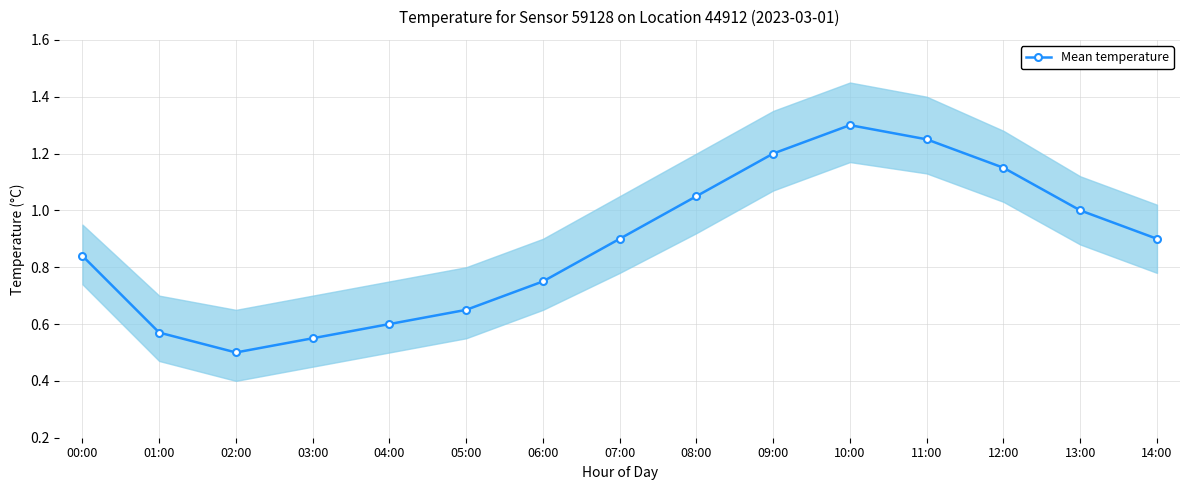

What is the sum of all values?

13.2